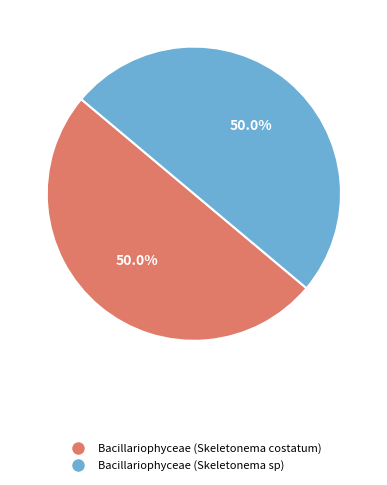

To the nearest percent, what percentage of the pie is Bacillariophyceae (Skeletonema sp)?

50%